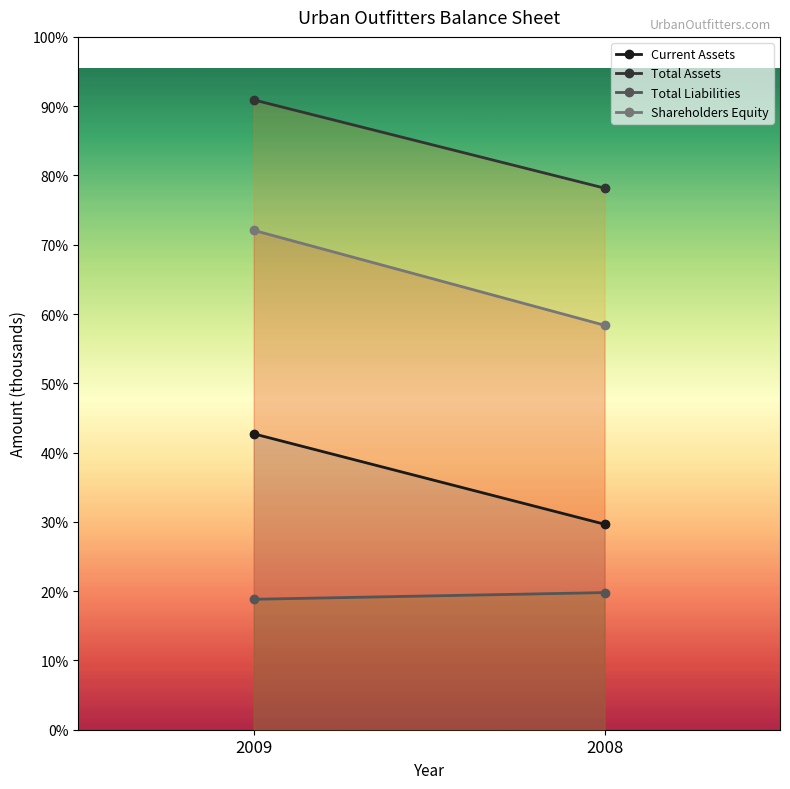

Reading left to right, list all the values displayed in this chart.

Current Assets: 2009=624402	2008=433610
Total Assets: 2009=1329009	2008=1142791
Total Liabilities: 2009=275234	2008=289360
Shareholders Equity: 2009=1053775	2008=853431